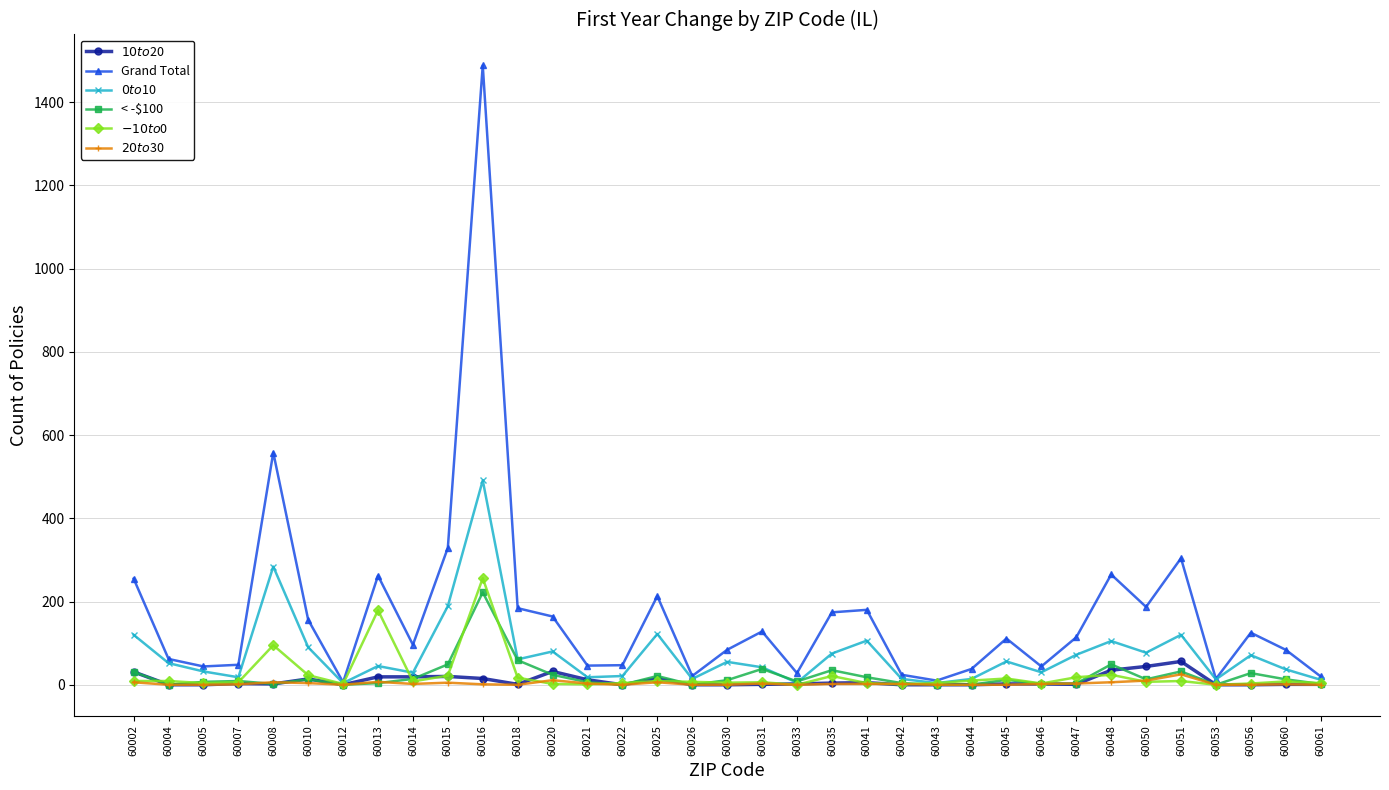

What is the sum of the $-10 to $0 values at 60013 and 60030?

184